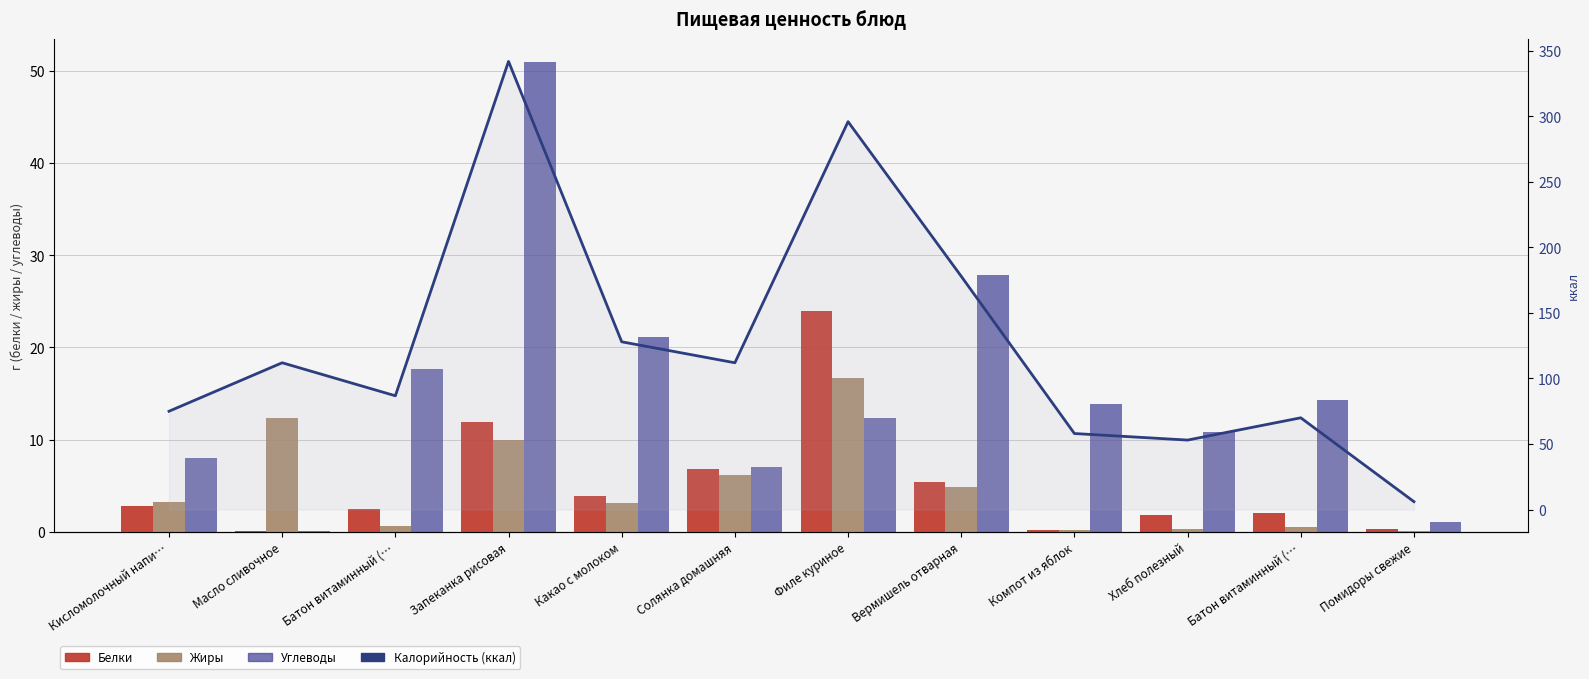

What are all the series names shown in the legend?

Белки, Жиры, Углеводы, Калорийность